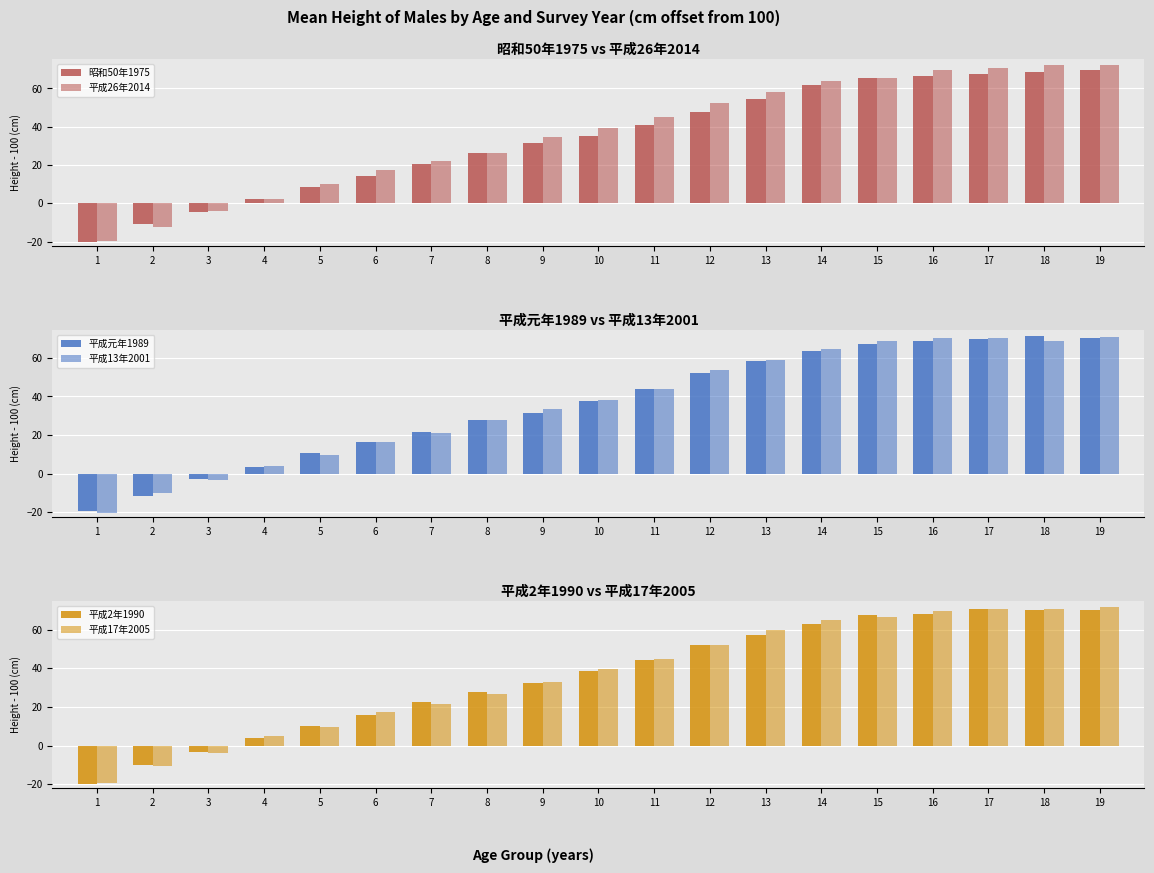

The value of 昭和50年1975 at 9 is 44.8. True or false?

False